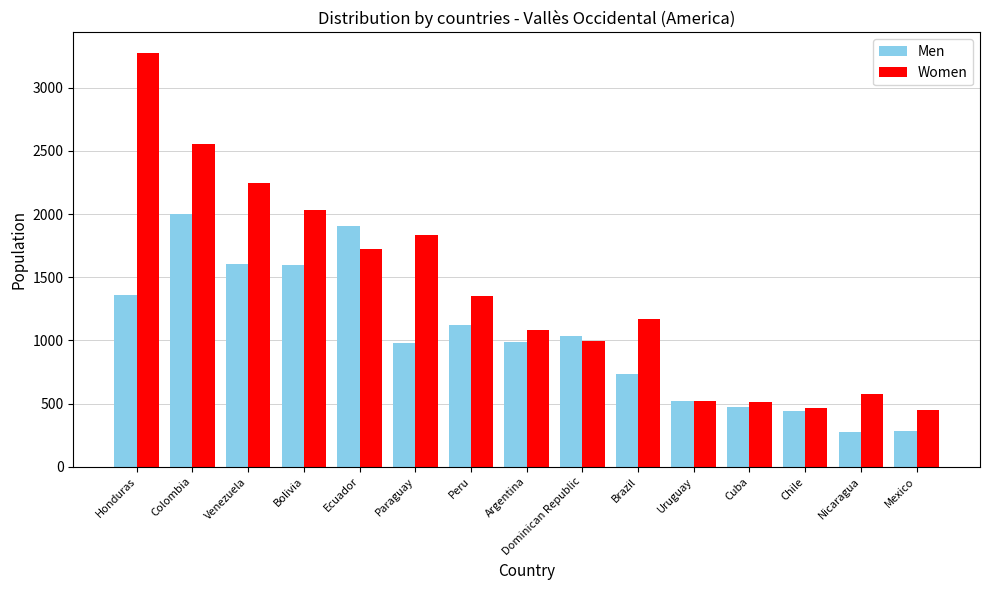

Is it true that Men equals 980 at Paraguay?

True